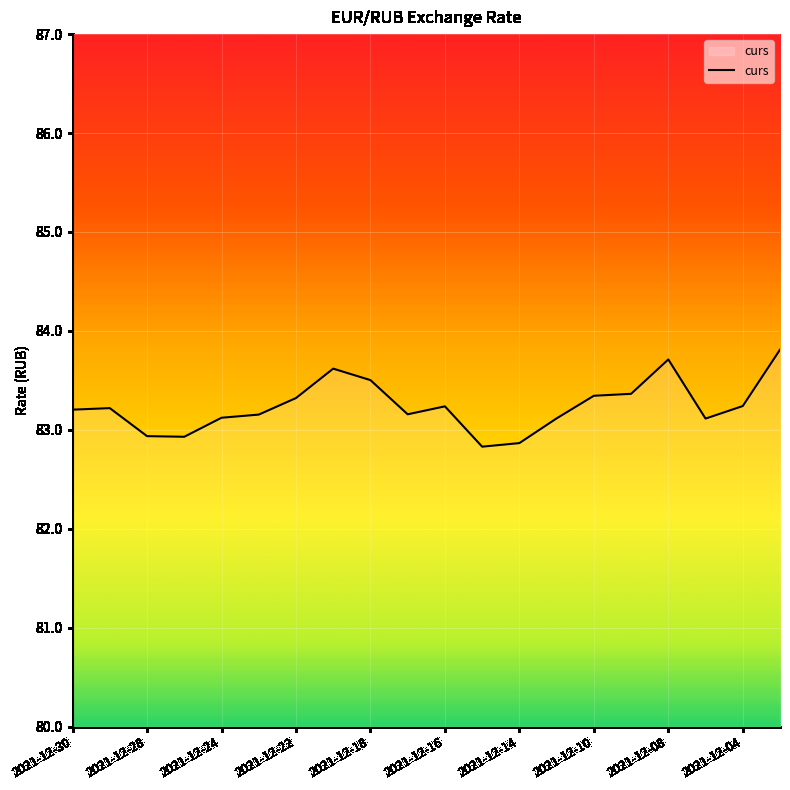

True or false: there are more than 2 points higher than both neighbors.

True